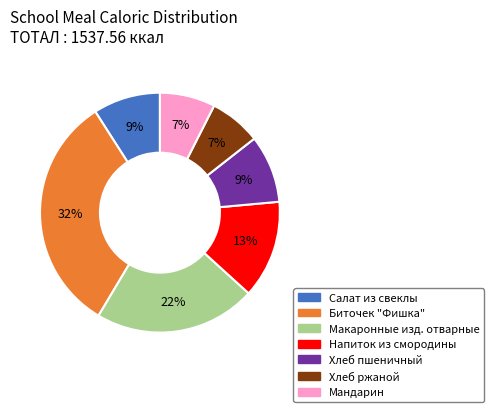

What is the largest slice in the pie chart?

Биточек "Фишка"